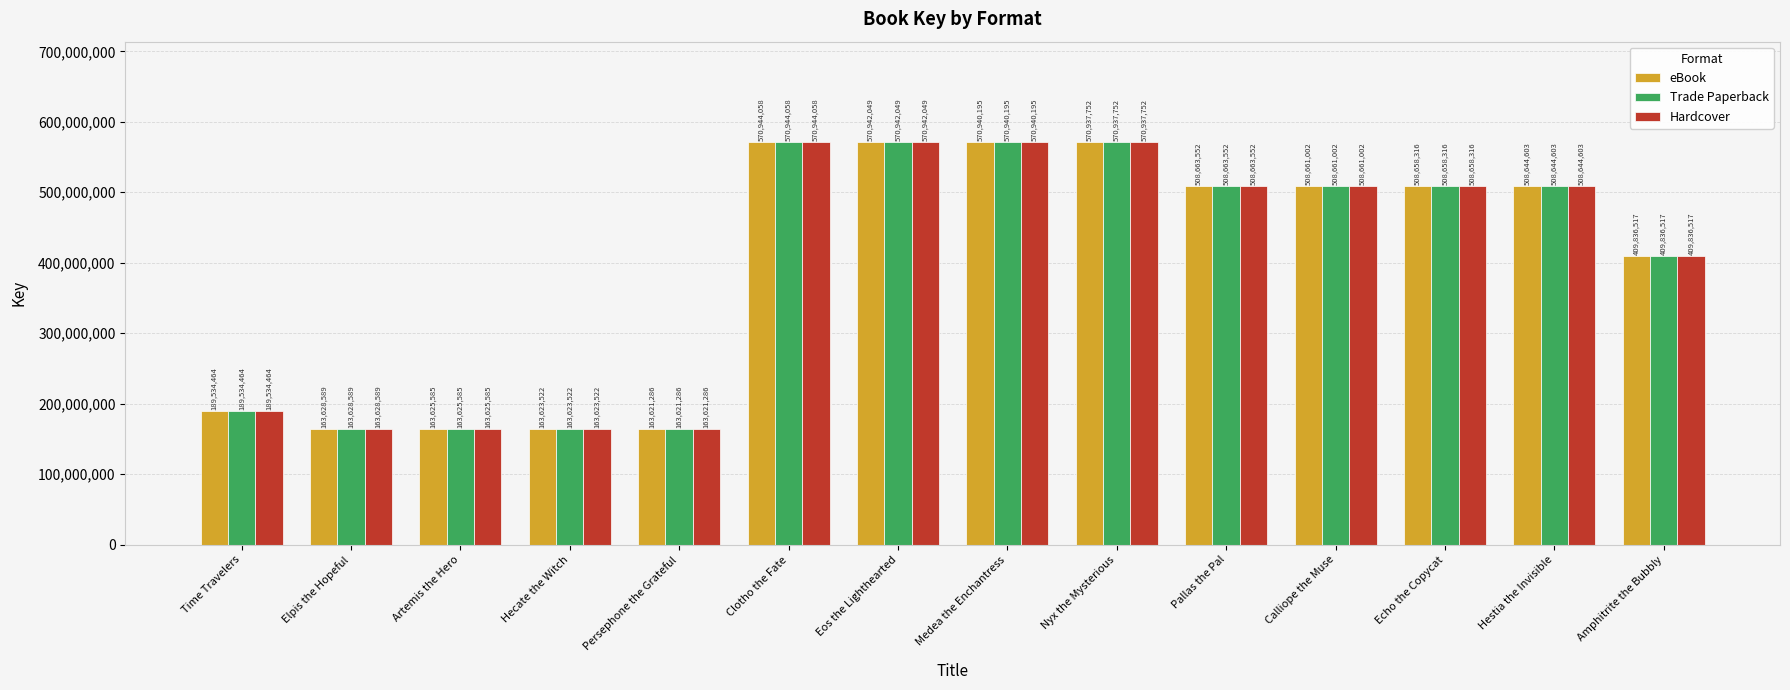

True or false: Hardcover has a value of 163623522 at Hecate the Witch.

True